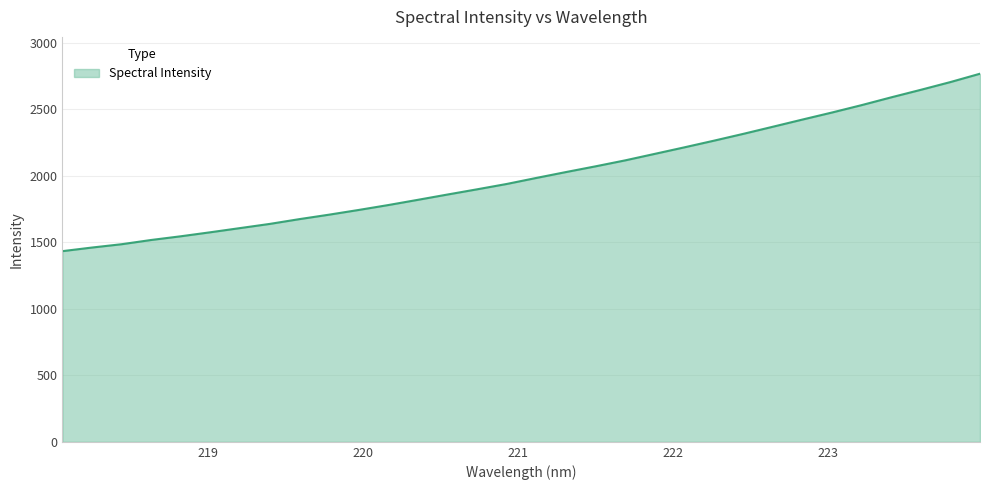

What is the maximum value shown in the chart?

2768.6